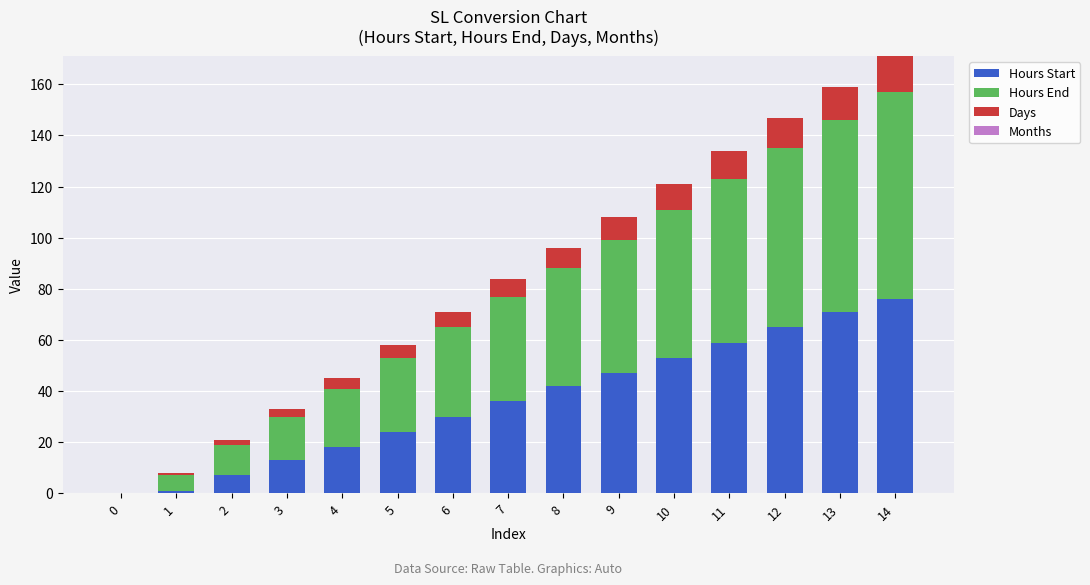

Is it true that Hours Start equals 24 at 5?

True